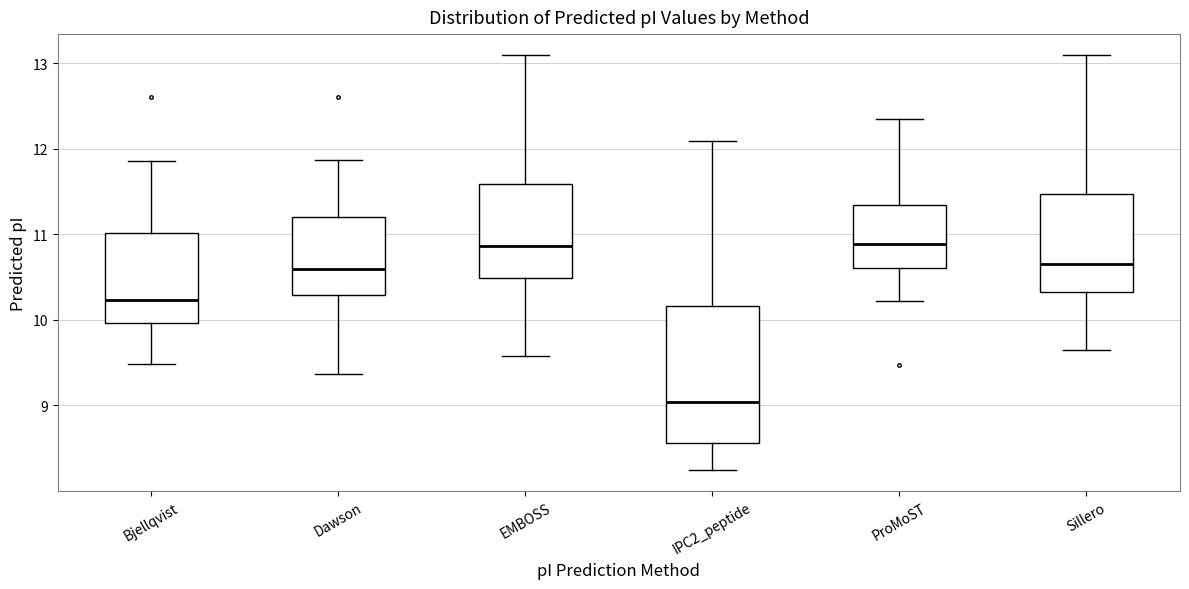

Where does the lower whisker of the box for Bjellqvist end on the y-axis? The values are not printed on the chart, so give them approximately, as read against the axis.

9.5